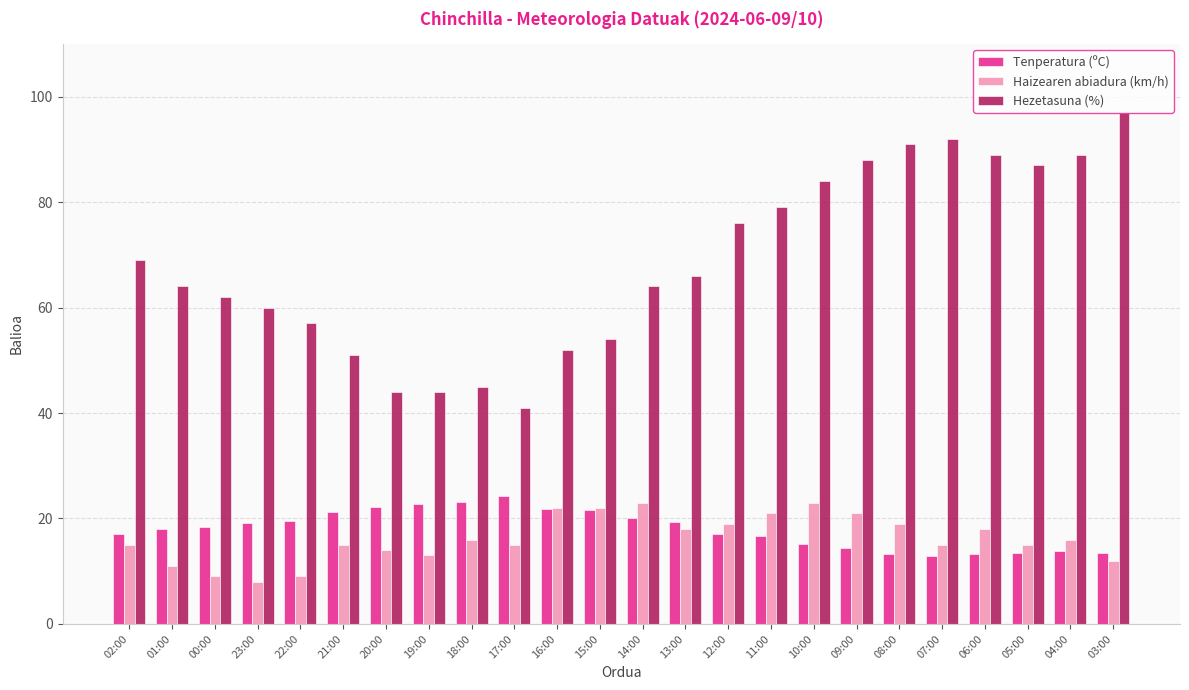

Which category has the lowest value across all series?

23:00